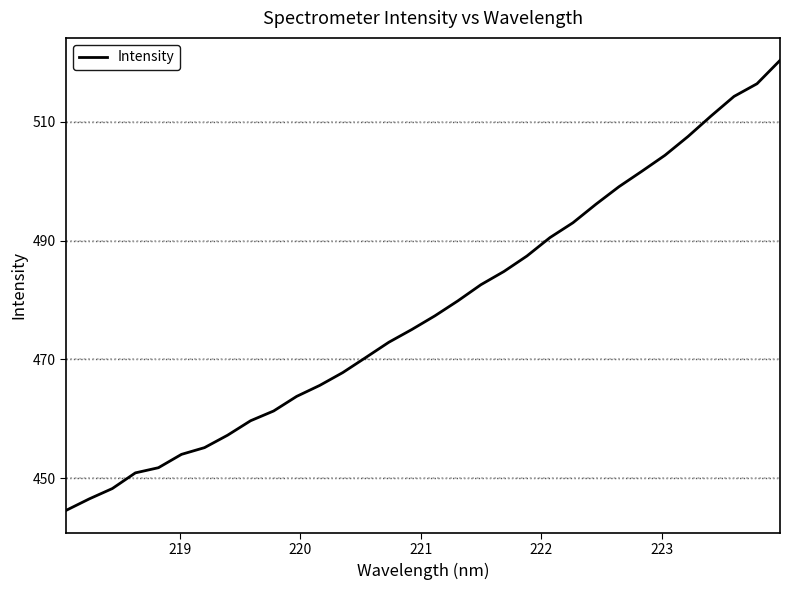

What is the maximum value shown in the chart?

520.3